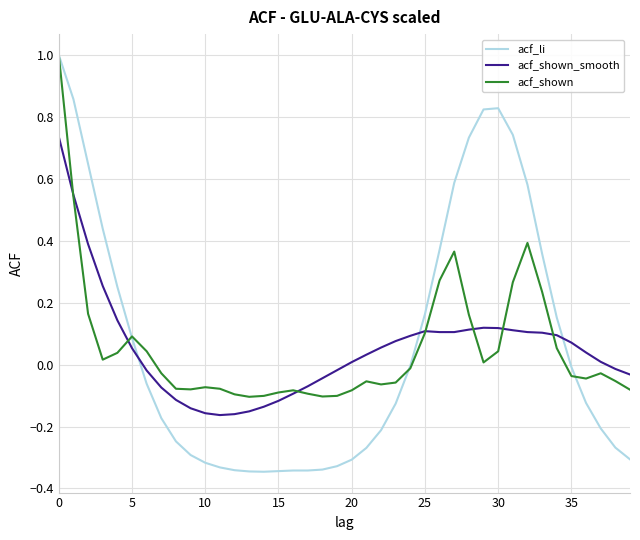

Which series has the widest spread of values?

acf_li